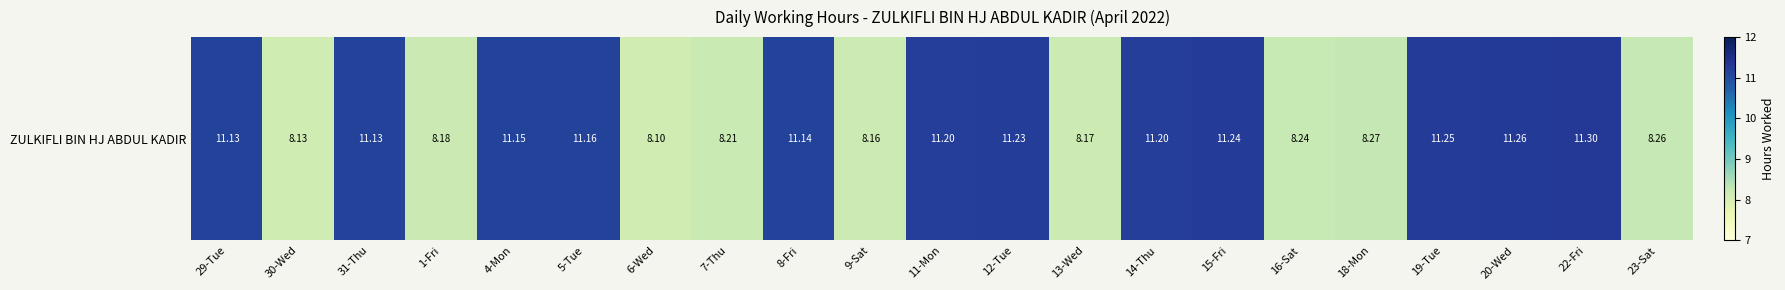

How many data points are above 11?

12